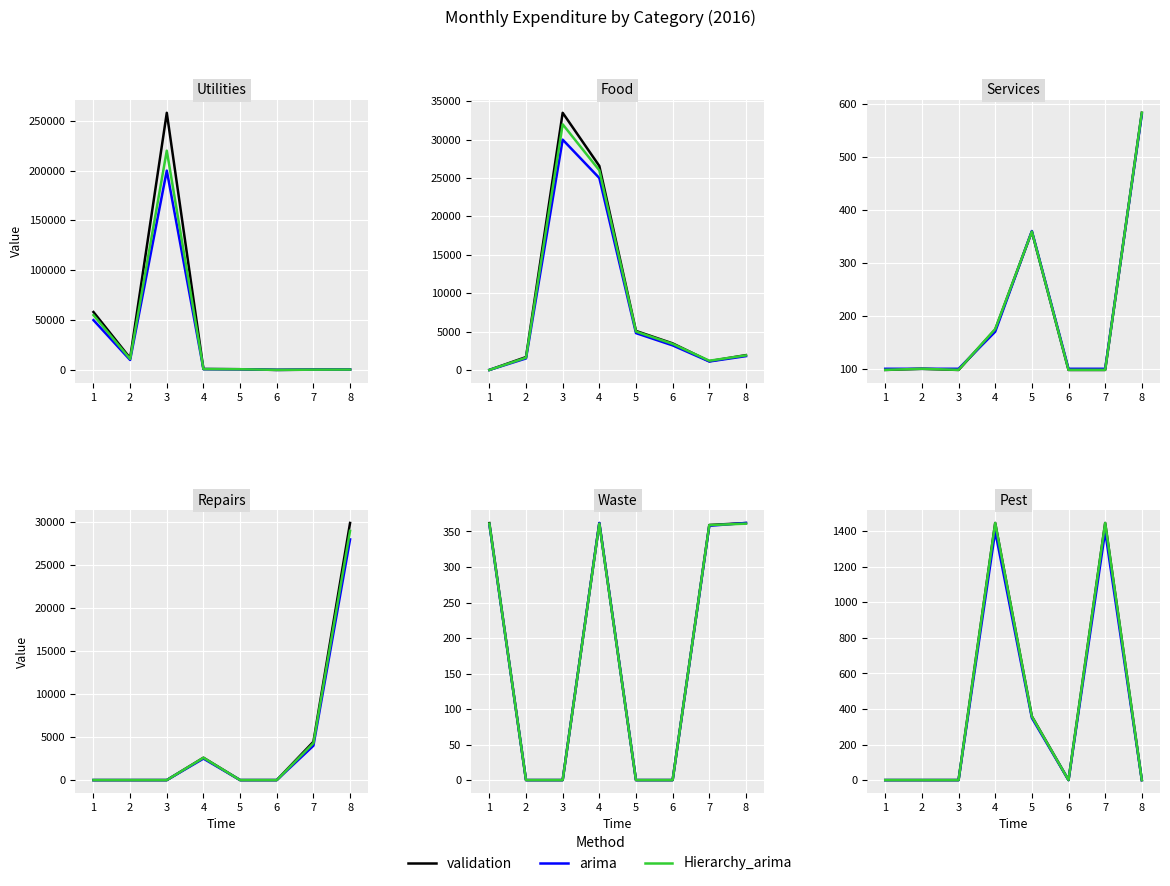

What are all the series names shown in the legend?

validation, arima, Hierarchy_arima